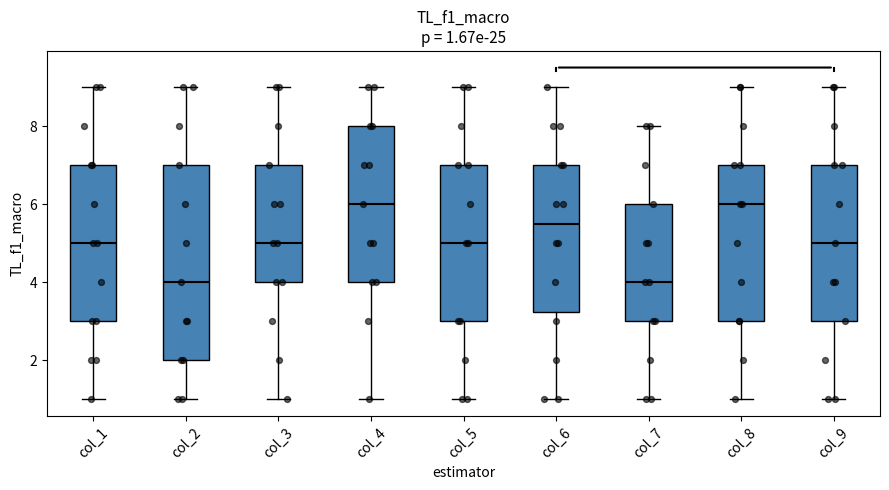

Which box is the tallest, from its lower edge to its upper edge?

col_2